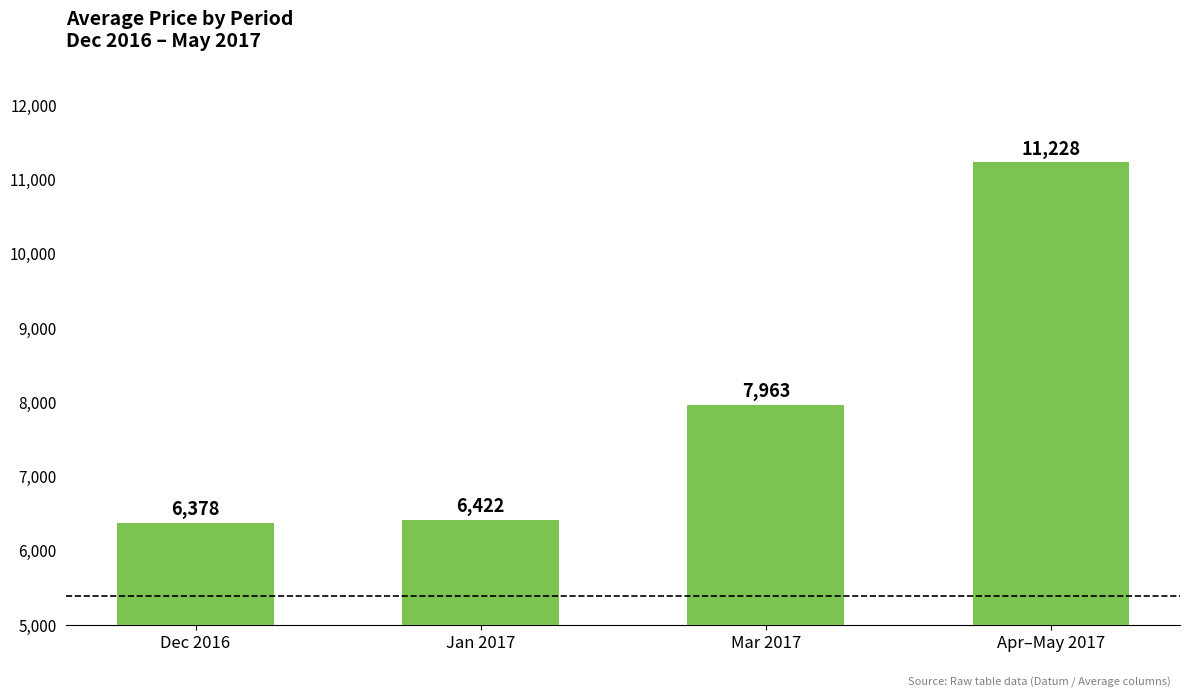

What is the difference between the values at Dec 2016 and Mar 2017?

1584.9